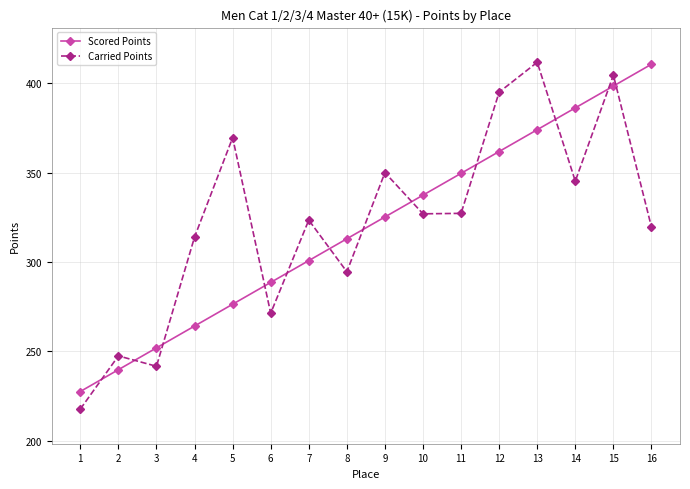

Read the Carried Points value at 4.

313.9